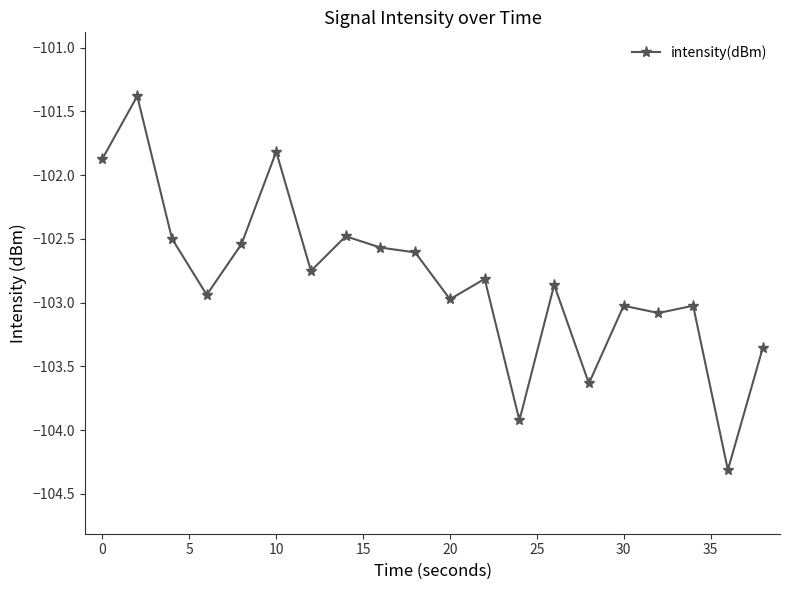

What is the maximum value shown in the chart?

-101.4